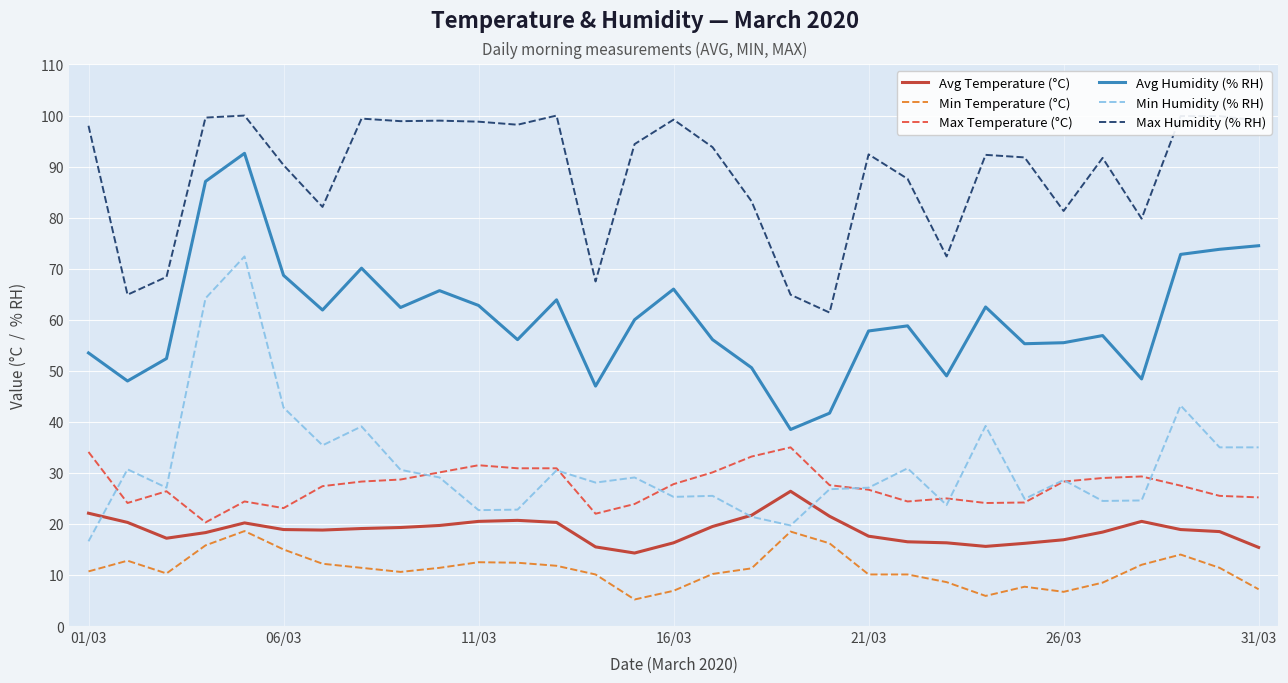

List the series in order of their peak value, lowest first.

Min Temperature (°C), Avg Temperature (°C), Max Temperature (°C), Min Humidity (% RH), Avg Humidity (% RH), Max Humidity (% RH)